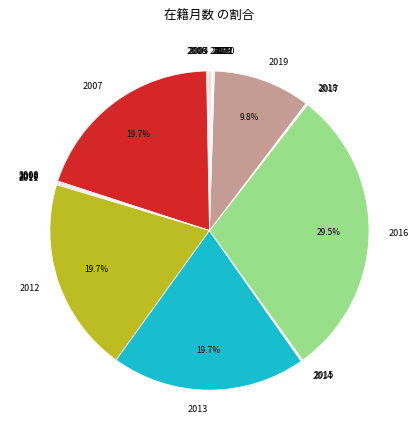

What portion of the pie excludes 2007?

80.3%